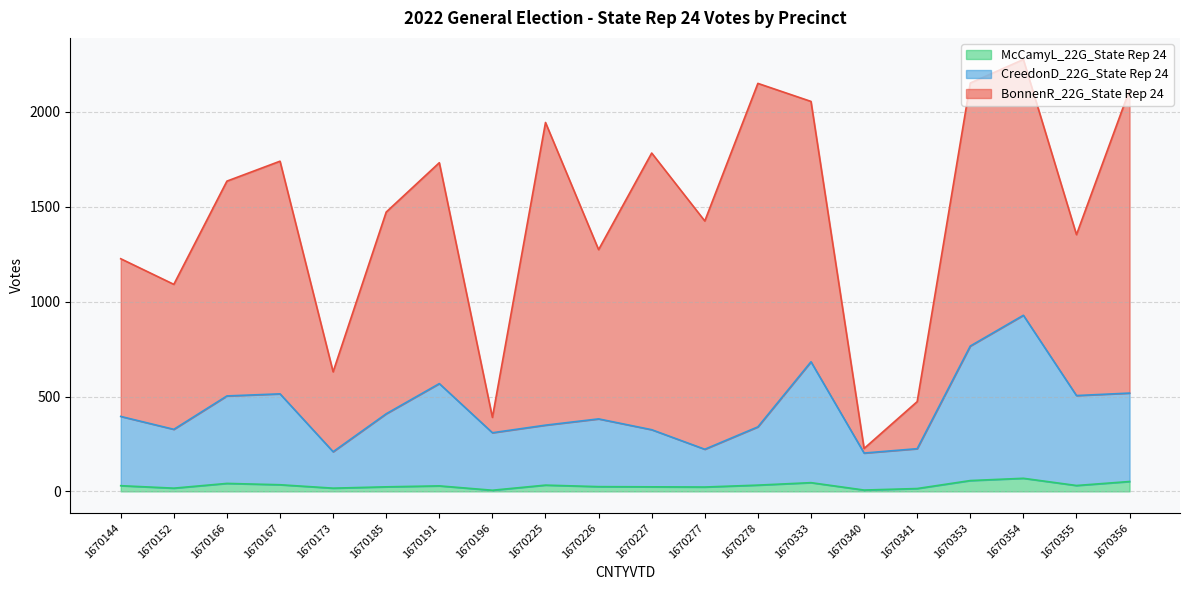

At which category does the chart reach its minimum across all series?

1670196